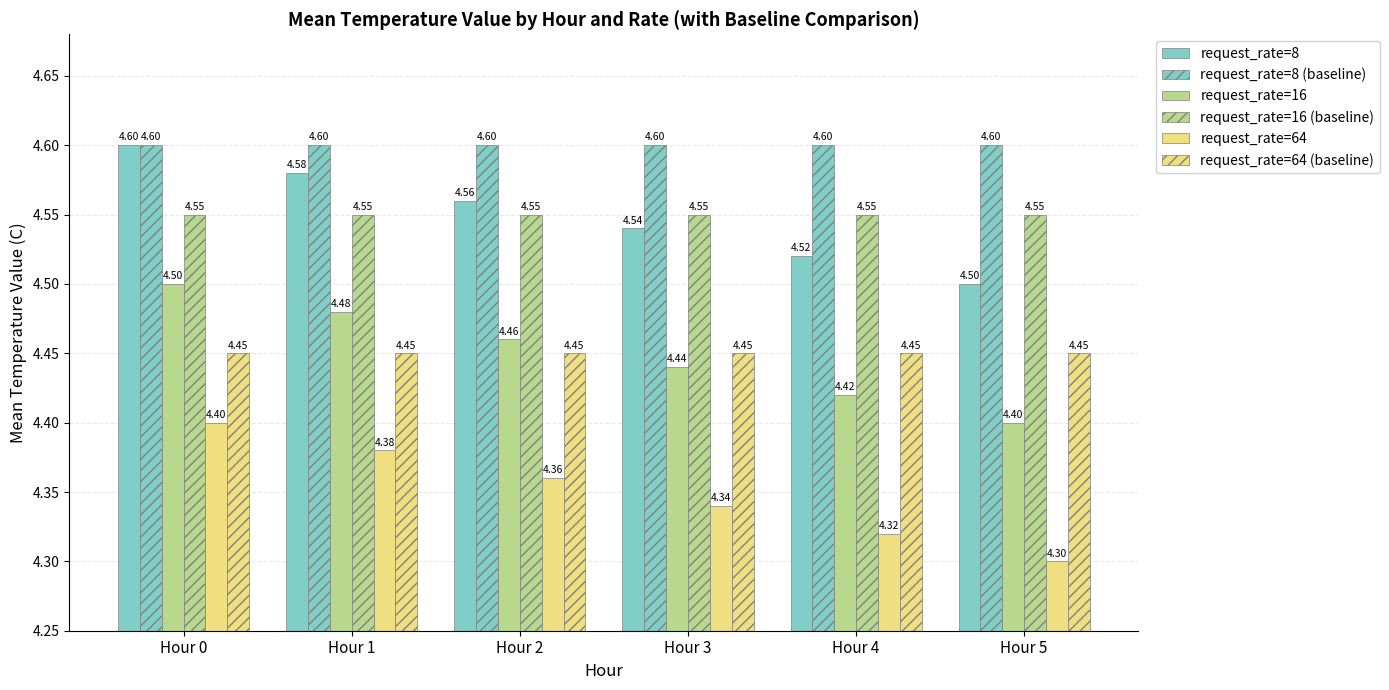

The value of request_rate=16 at Hour 5 is 4.4. True or false?

True